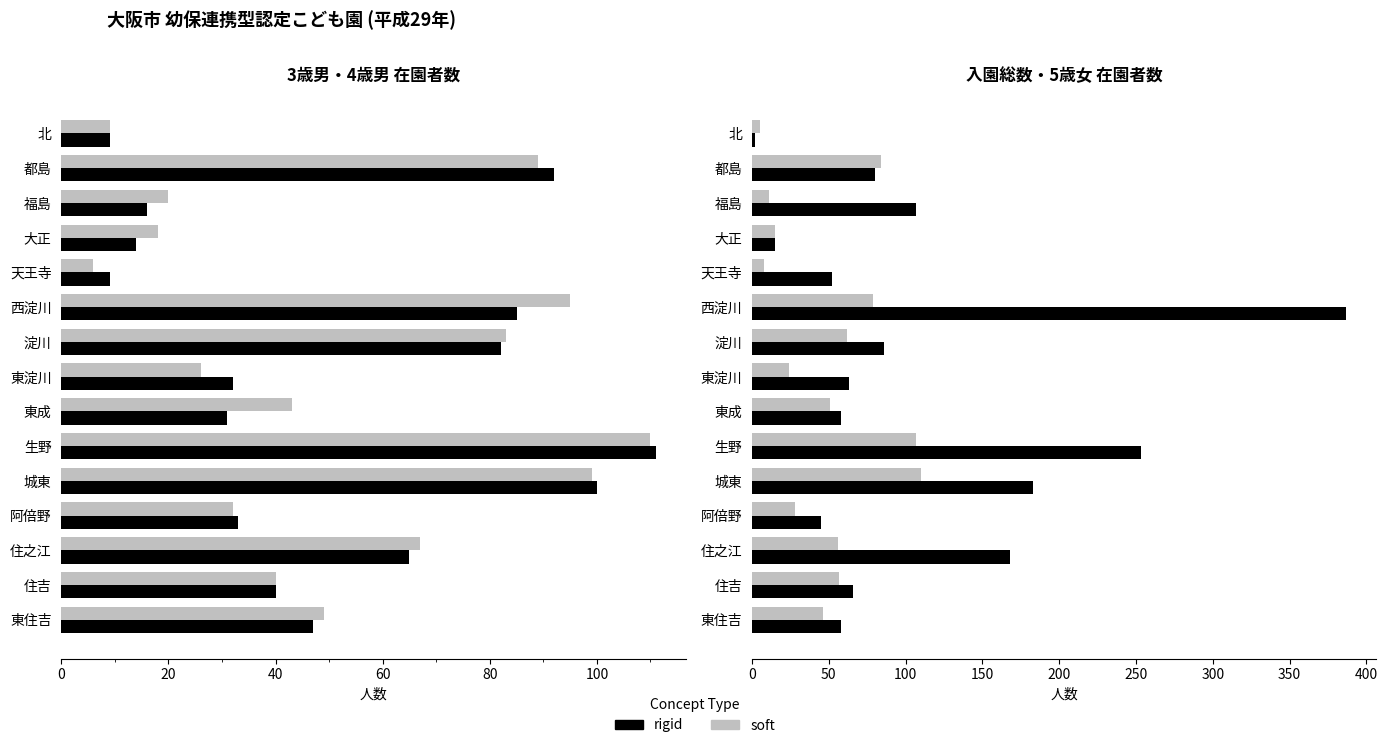

What are all the series names shown in the legend?

rigid, soft